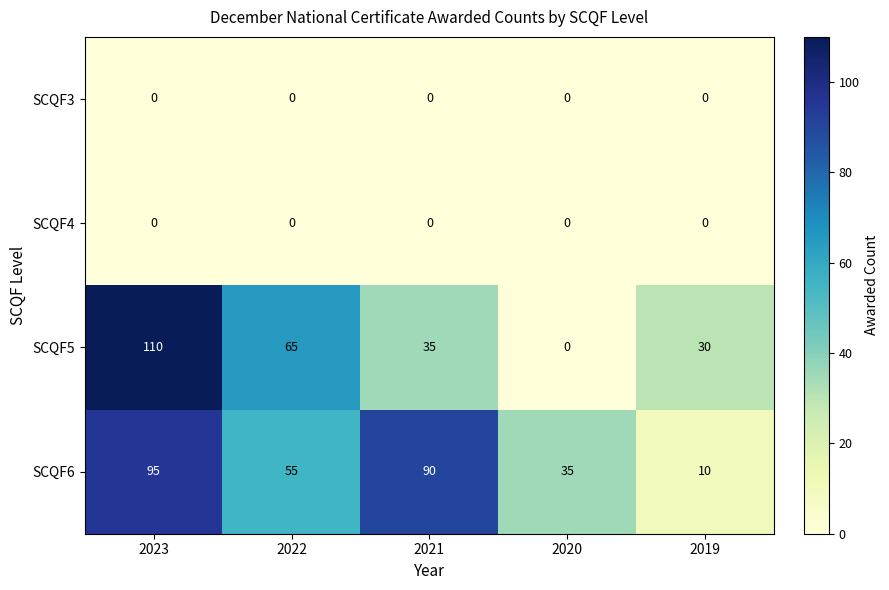

Reading right to left, what are all the values shown in this chart?

SCQF3: 2019=0	2020=0	2021=0	2022=0	2023=0
SCQF4: 2019=0	2020=0	2021=0	2022=0	2023=0
SCQF5: 2019=30	2020=0	2021=35	2022=65	2023=110
SCQF6: 2019=10	2020=35	2021=90	2022=55	2023=95